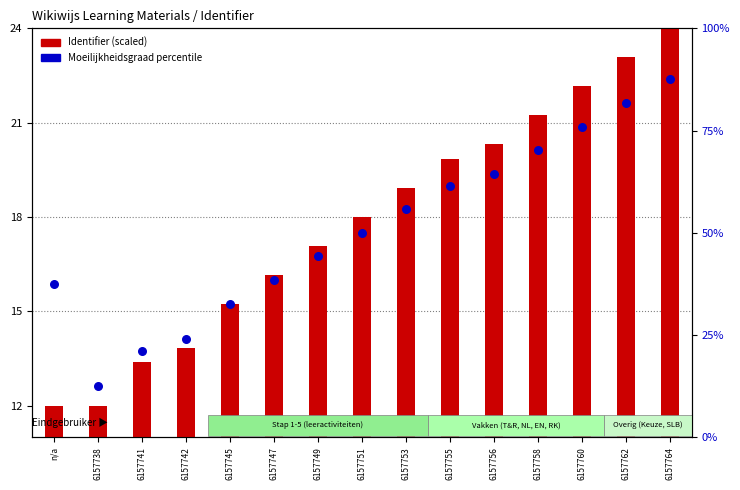

Which series contains the highest Y value?

Moeilijkheidsgraad rank